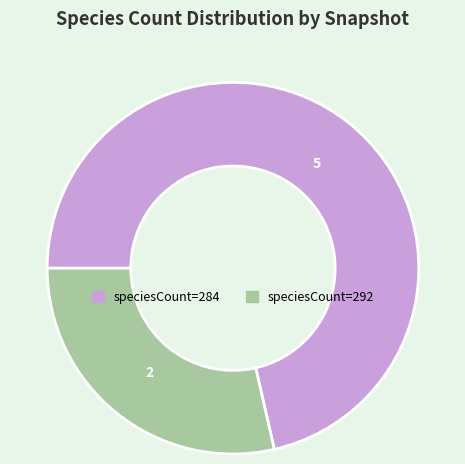

Is there any slice that represents more than half of the pie?

Yes